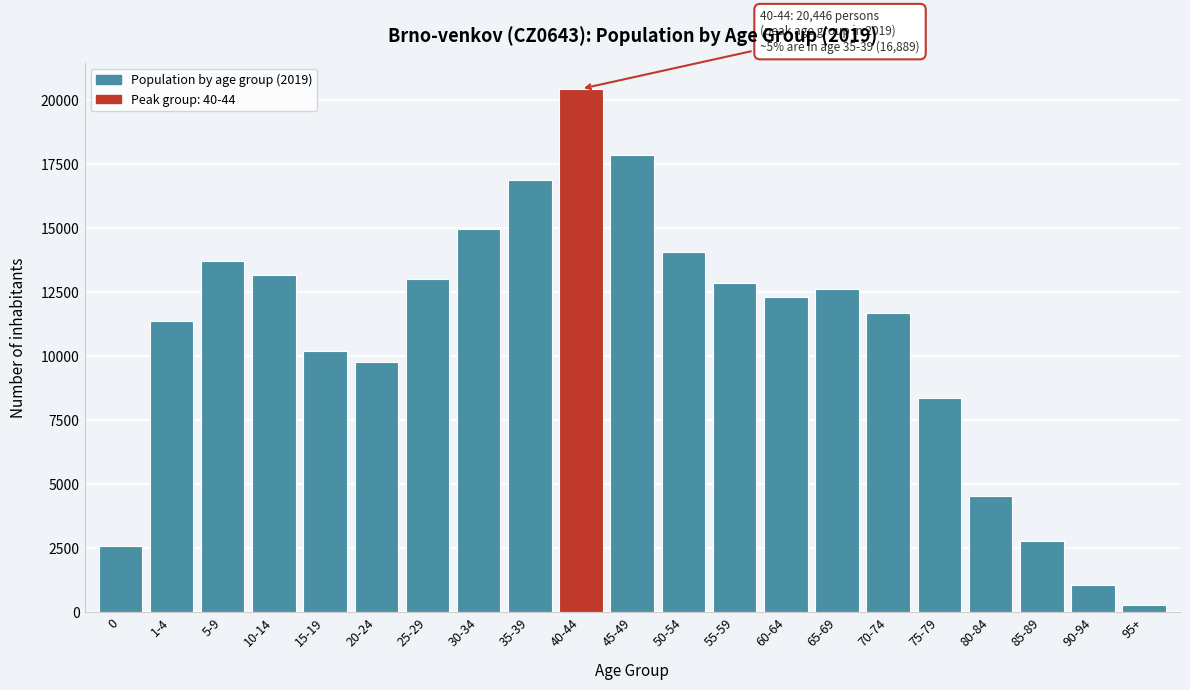

Reading left to right, list all the values displayed in this chart.

0=2596	1-4=11376	5-9=13739	10-14=13172	15-19=10216	20-24=9781	25-29=13010	30-34=14988	35-39=16889	40-44=20446	45-49=17852	50-54=14072	55-59=12876	60-64=12314	65-69=12616	70-74=11686	75-79=8357	80-84=4554	85-89=2766	90-94=1063	95+=273